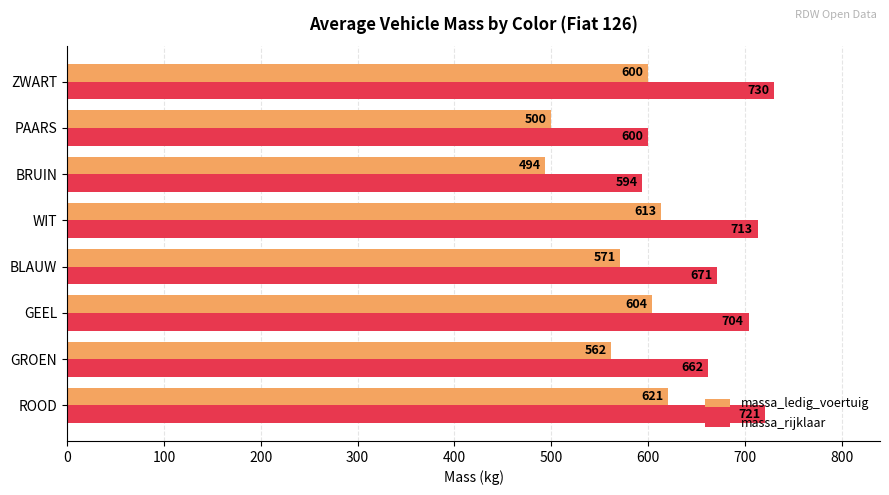

The massa_ledig_voertuig series shows 571.2 at BLAUW. True or false?

True